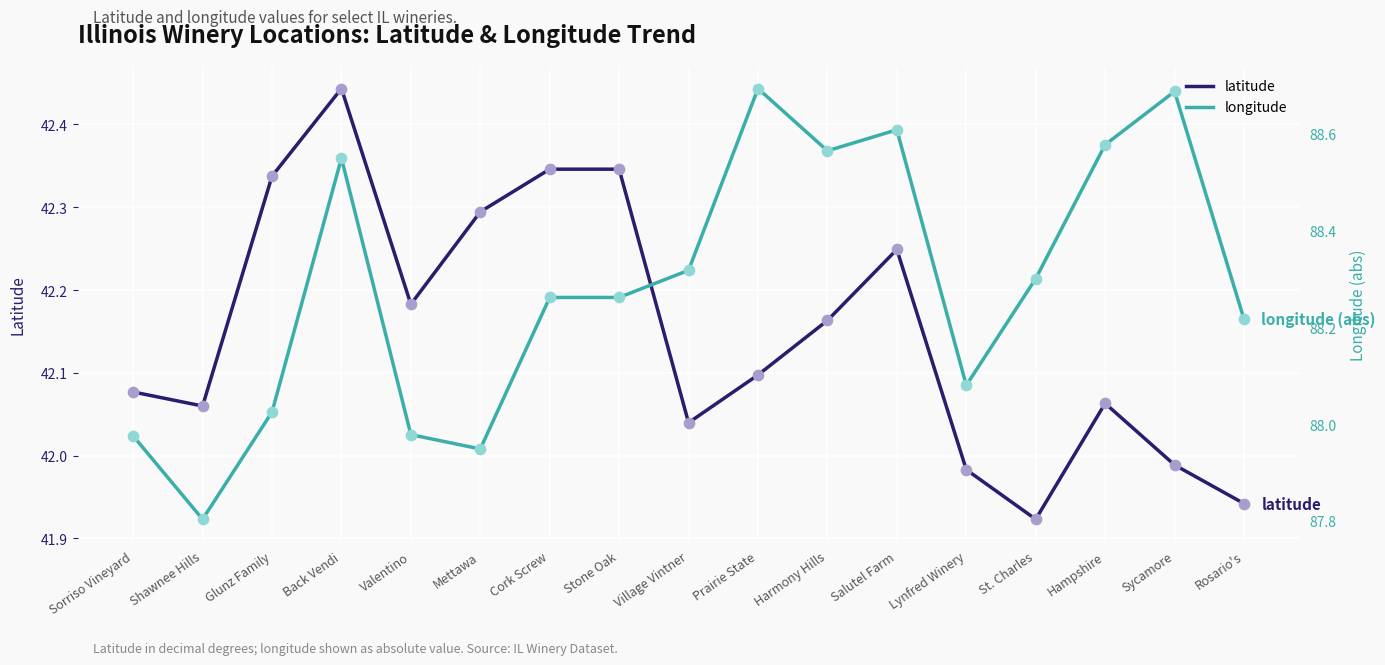

What is the total value across all series at Stone Oak?

130.6